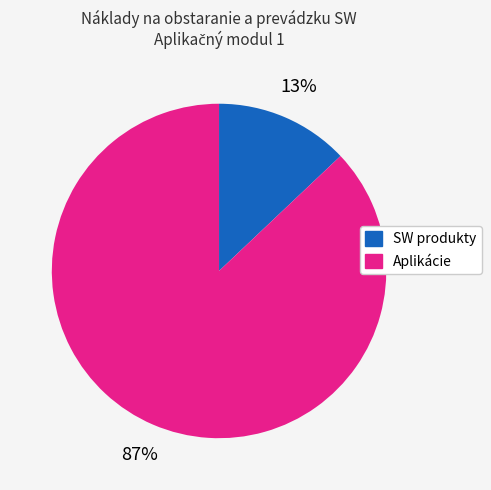

To the nearest percent, what is the average slice percentage?

50%